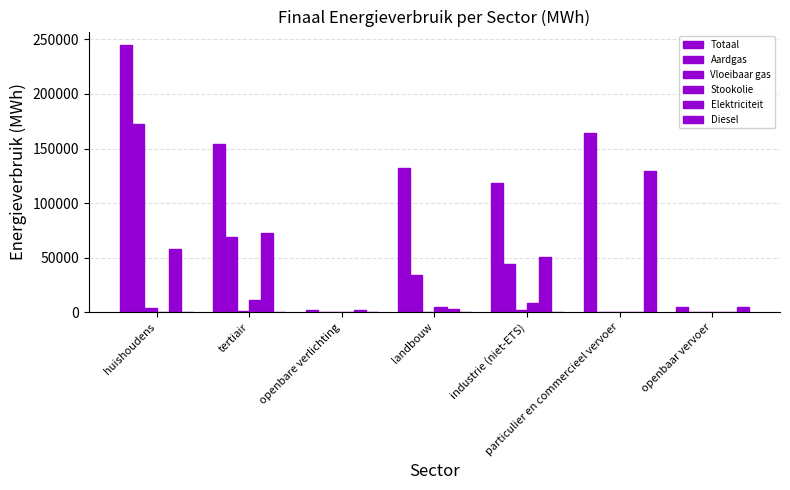

How many groups of bars are there?

7